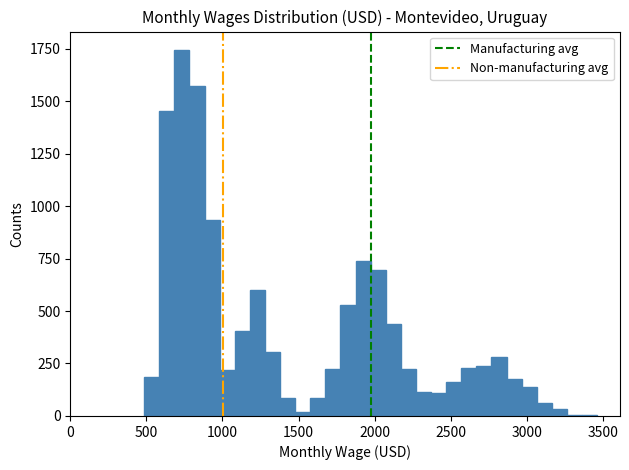

Read against the x-axis, roughly where is the centre of the tallest bar?

750